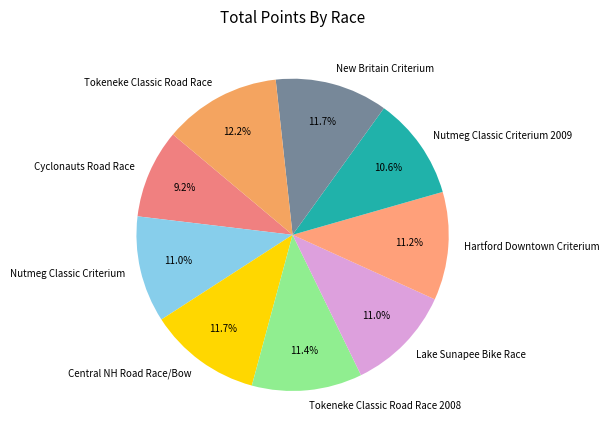

Does any single category account for the majority?

No